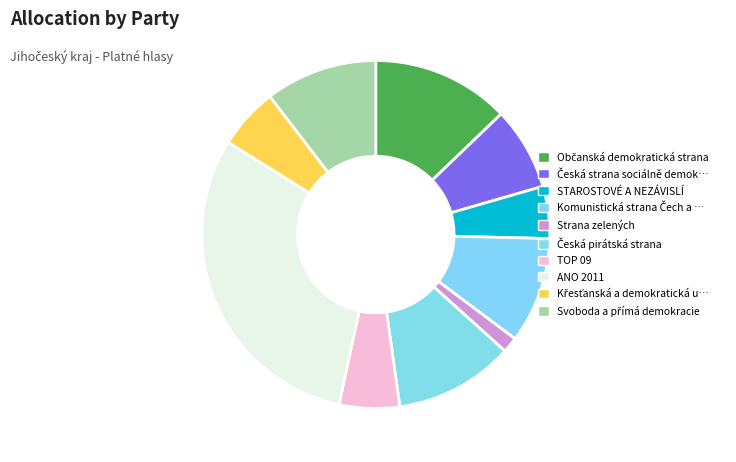

What is the largest slice in the pie chart?

ANO 2011